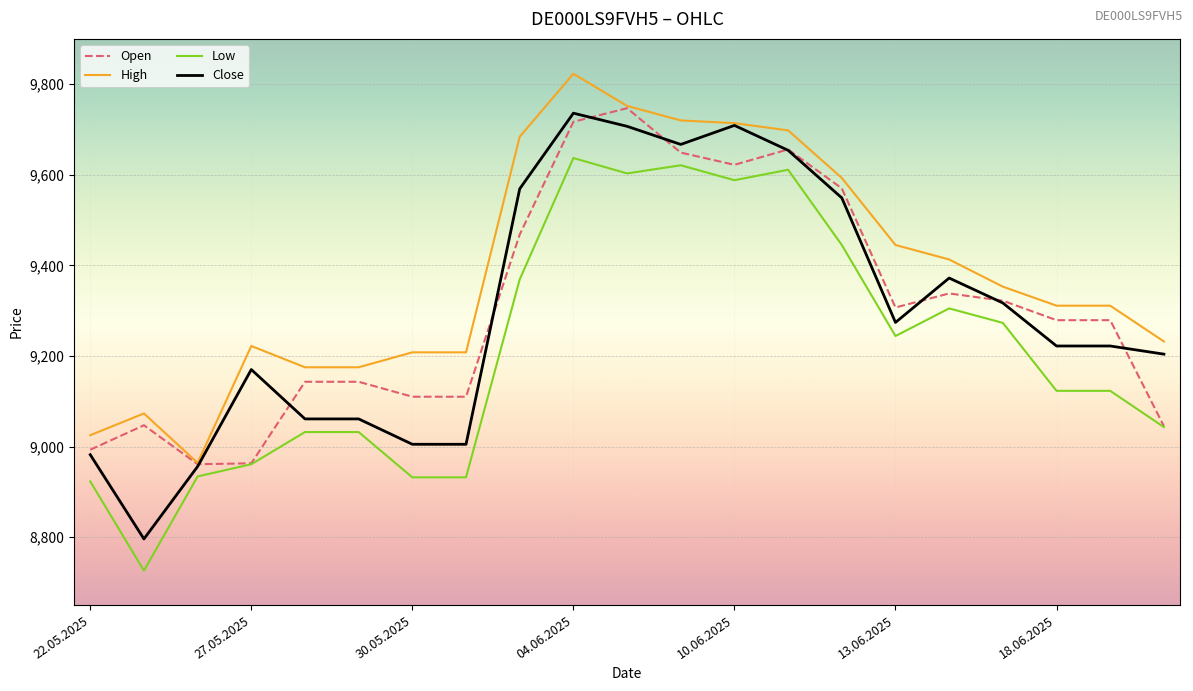

What is the minimum value shown in the chart?

8726